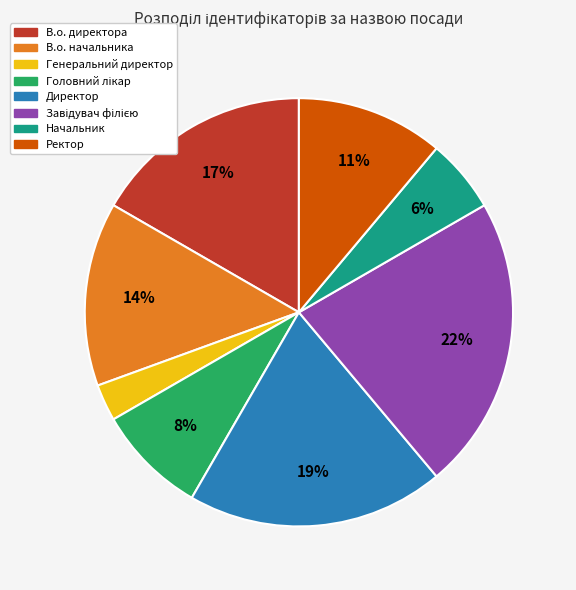

The Директор slice represents 34% of the pie. True or false?

False